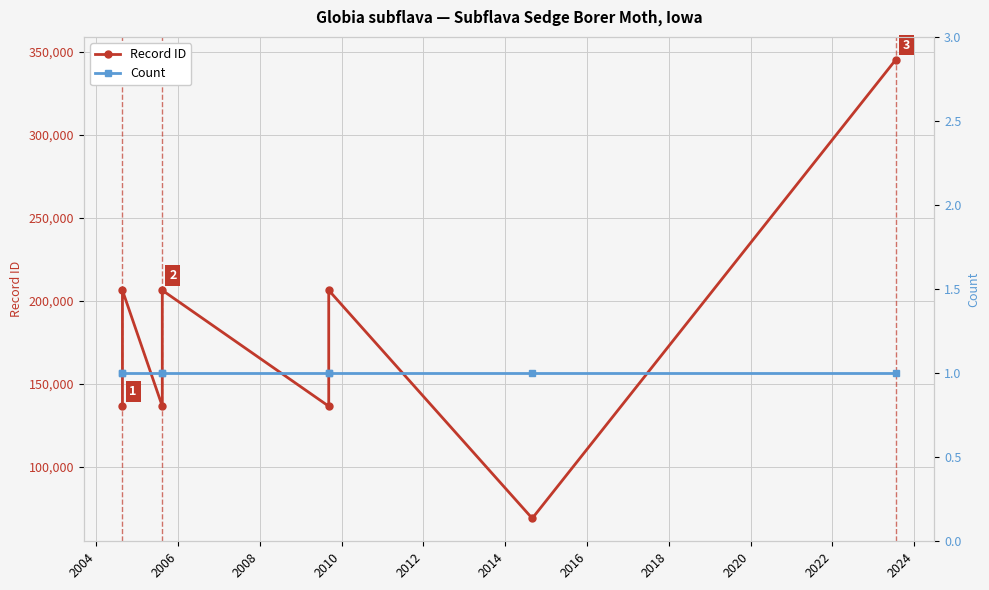

How many interior local peaks does the Record ID series have?

3